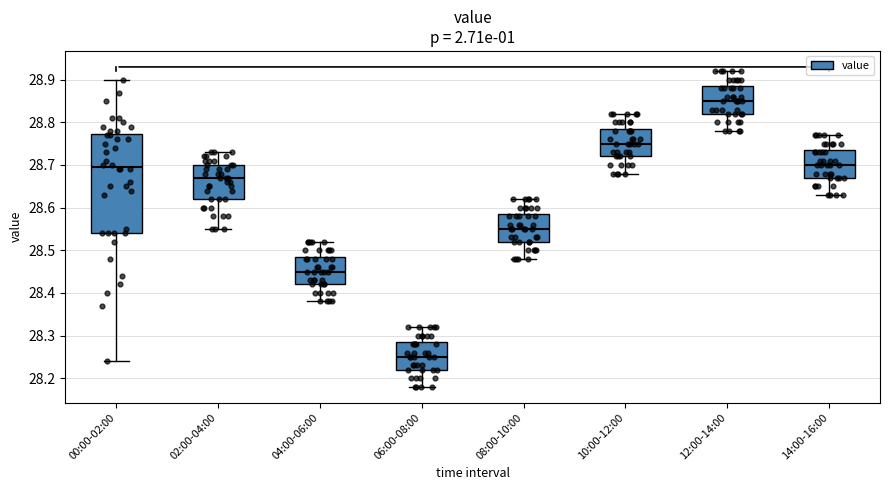

Which box's median line is the highest?

12:00-14:00